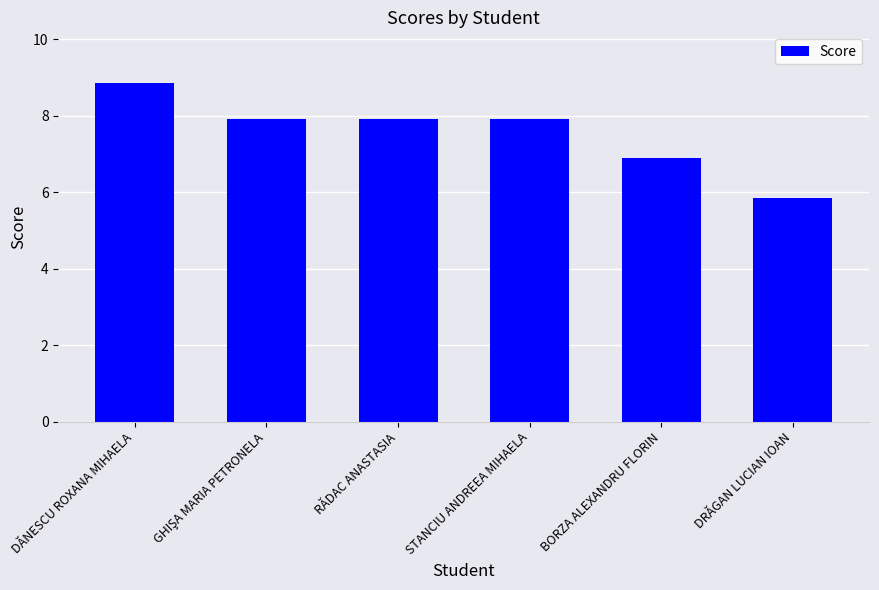

What is the sum of the values at DĂNESCU ROXANA MIHAELA and DRĂGAN LUCIAN IOAN?

14.7